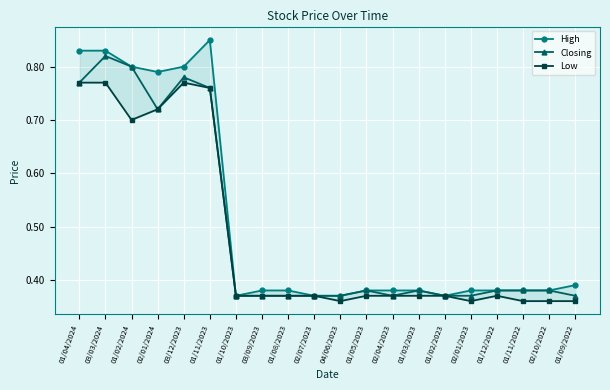

What are all the series names shown in the legend?

High, Closing, Low